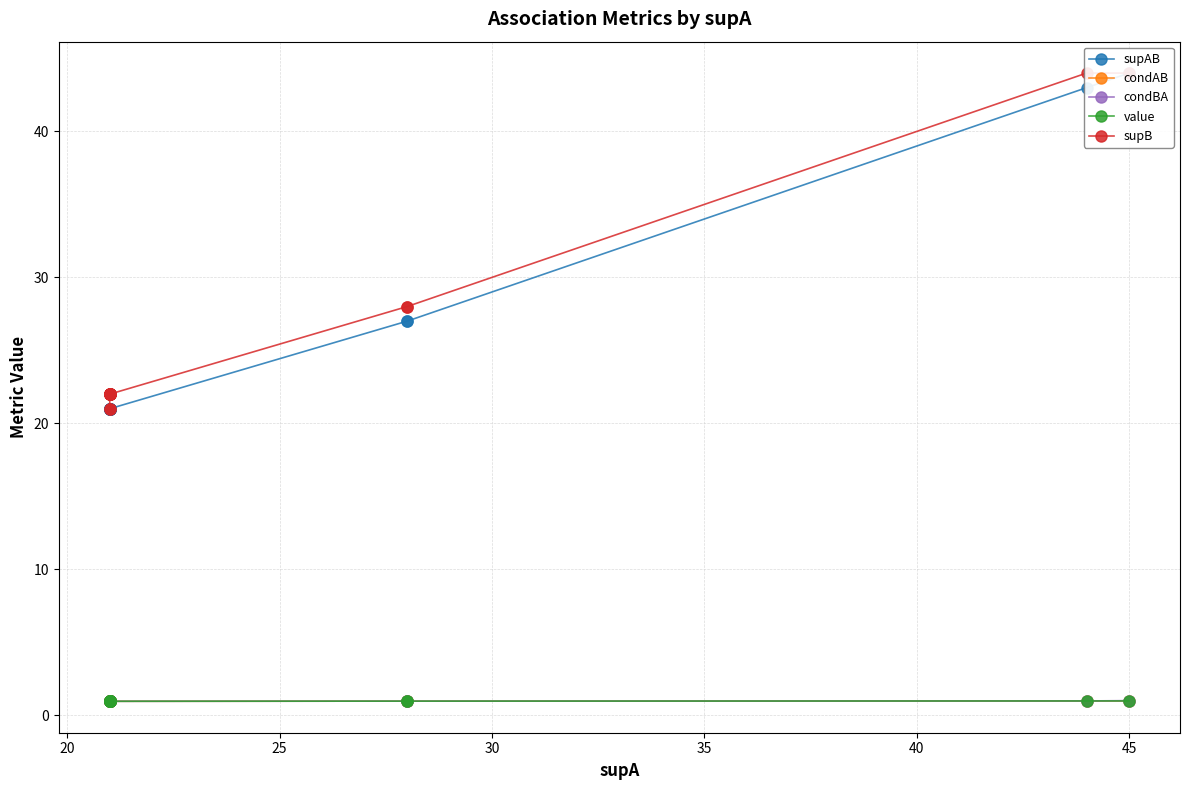

The value of condBA at 17 is 0.5. True or false?

False